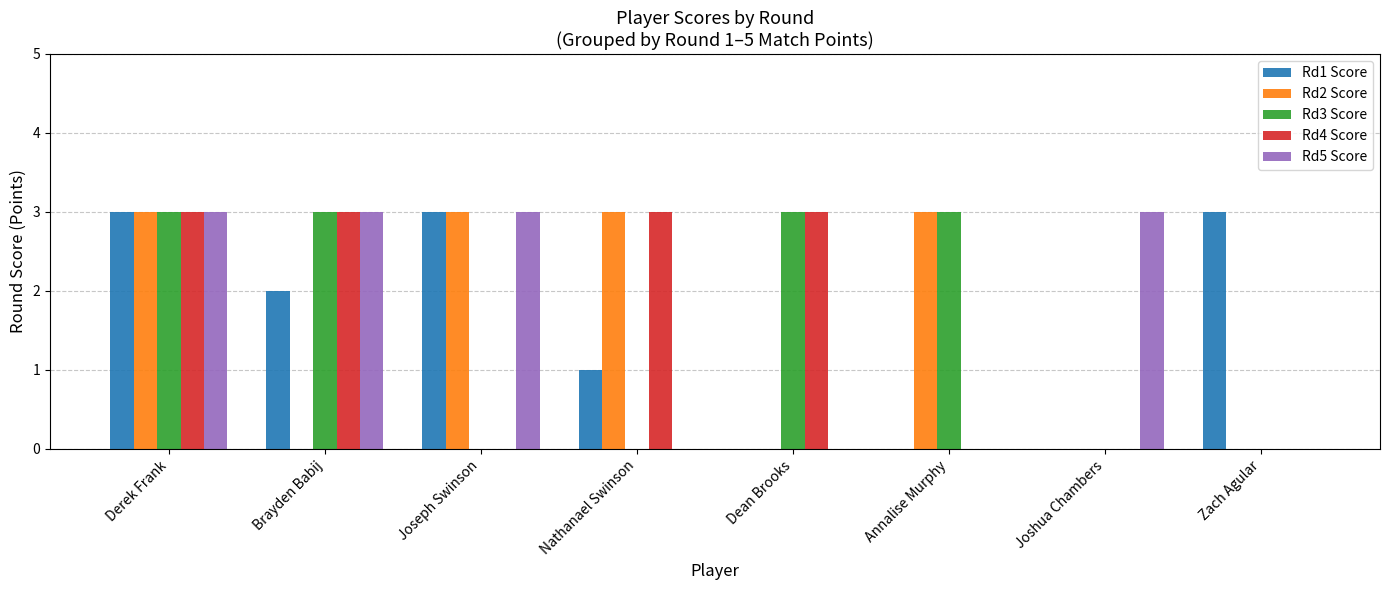

What is the sum of the Rd5 Score values at Dean Brooks and Brayden Babij?

3